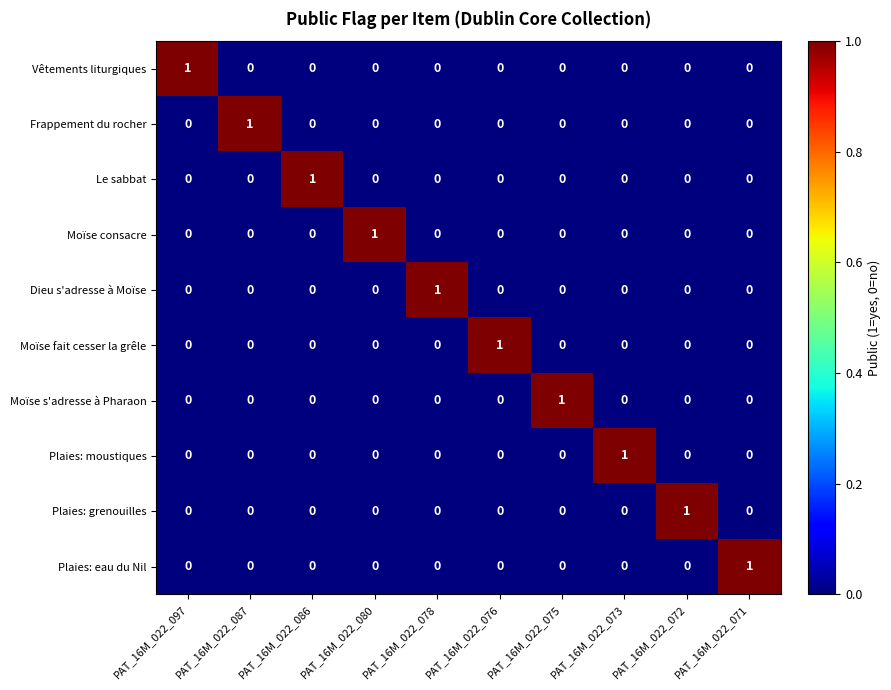

How many Le sabbat values are between 0 and 1?

10